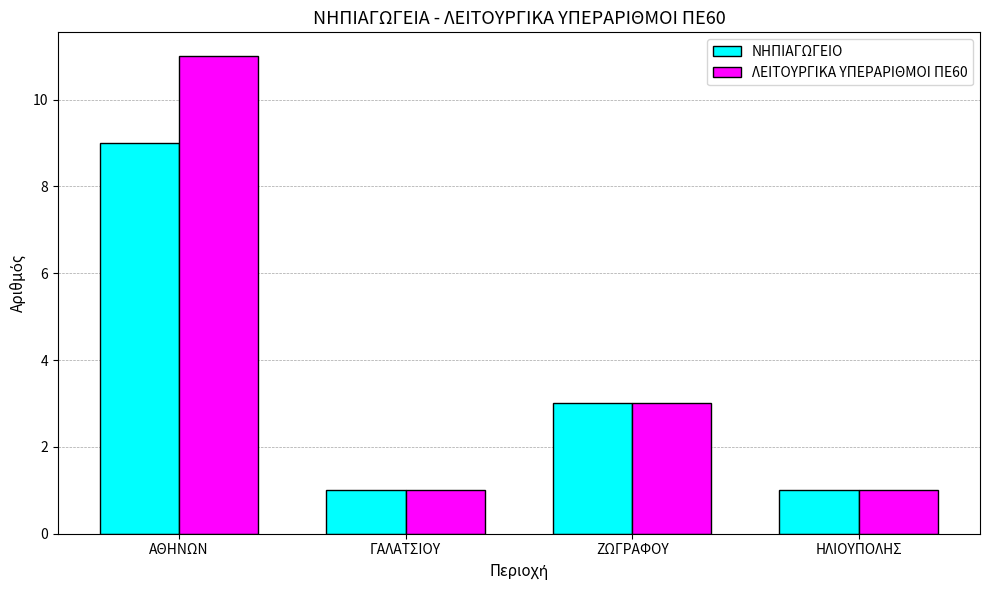

Which series has the largest total across all categories?

ΛΕΙΤΟΥΡΓΙΚΑ ΥΠΕΡΑΡΙΘΜΟΙ ΠΕ60